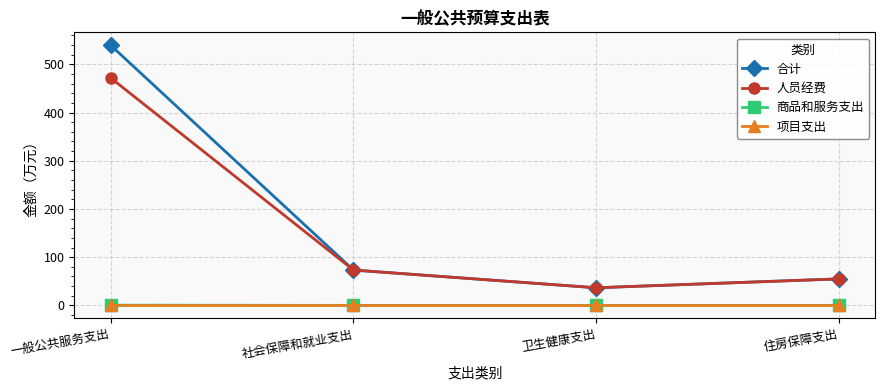

What is the value of the 合计 point at the 1st from the left?

539.4